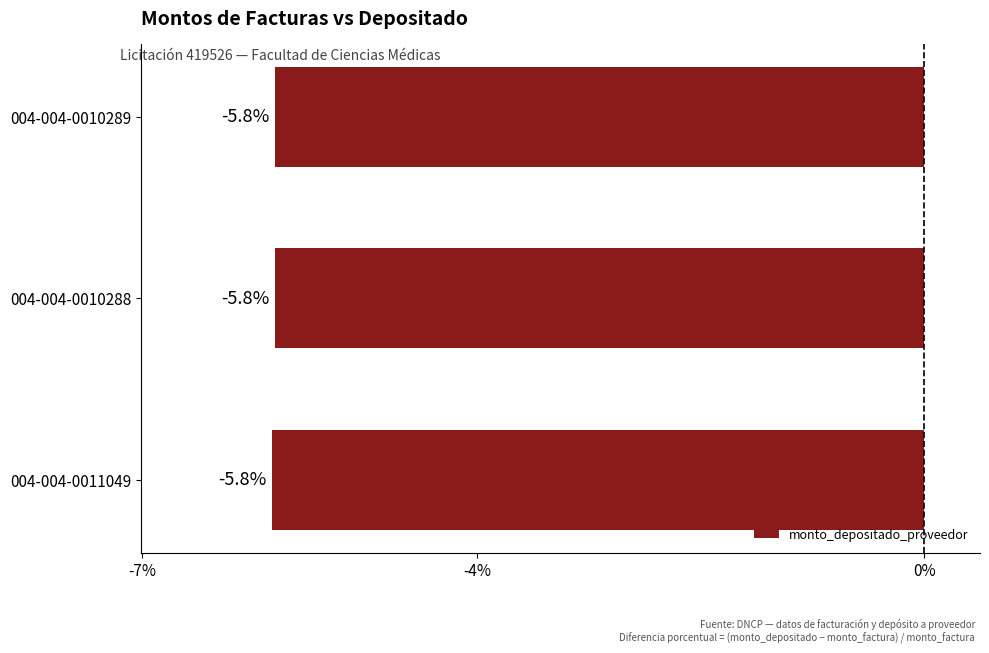

What is the average value?

-5.8